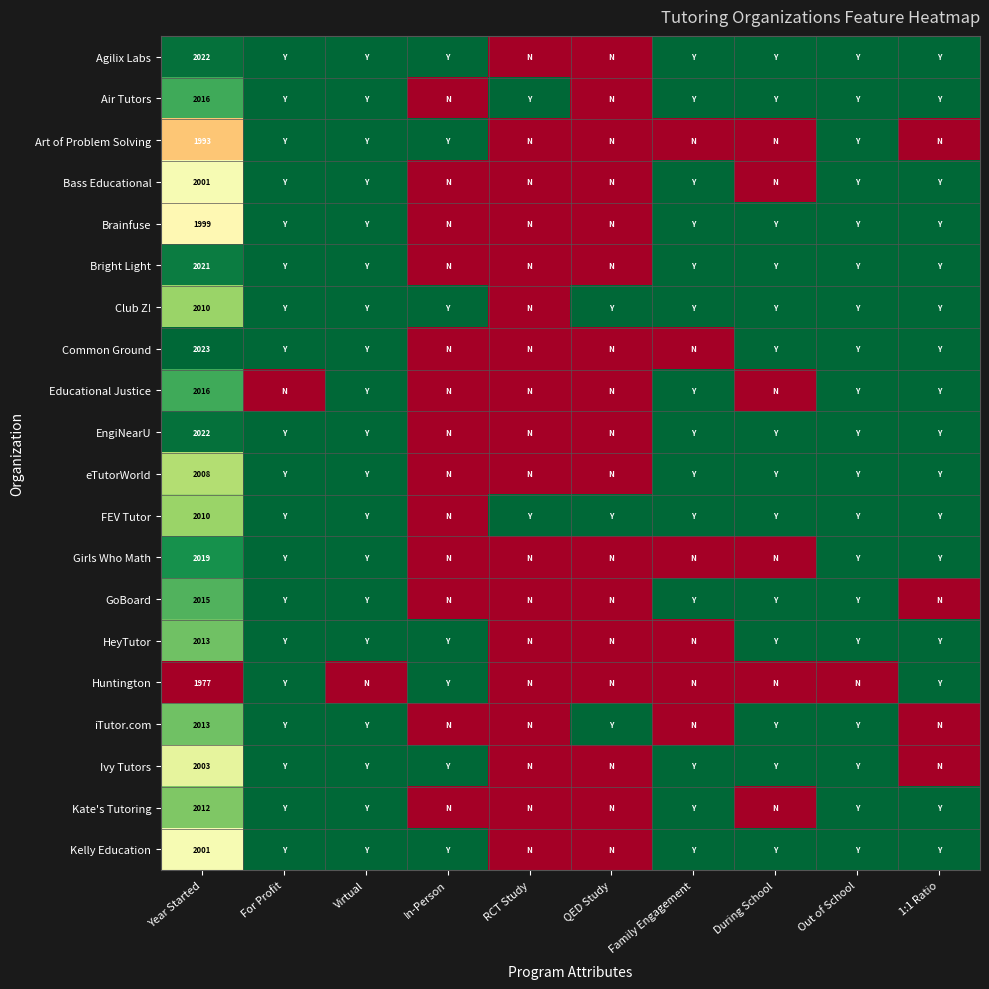

Is it true that Kate's Tutoring equals 2012 at Year Started?

True